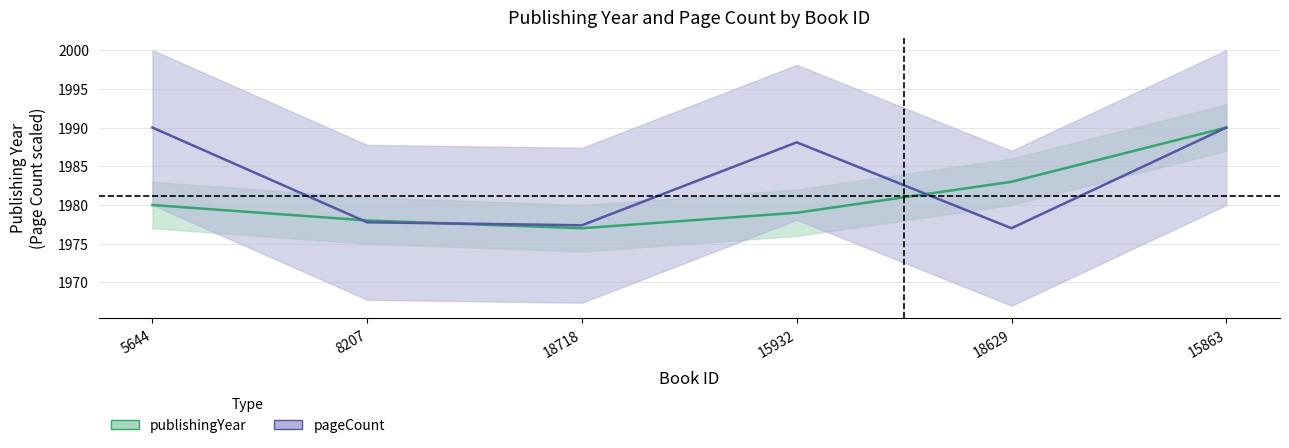

At which category does publishingYear reach its first local valley?

18718